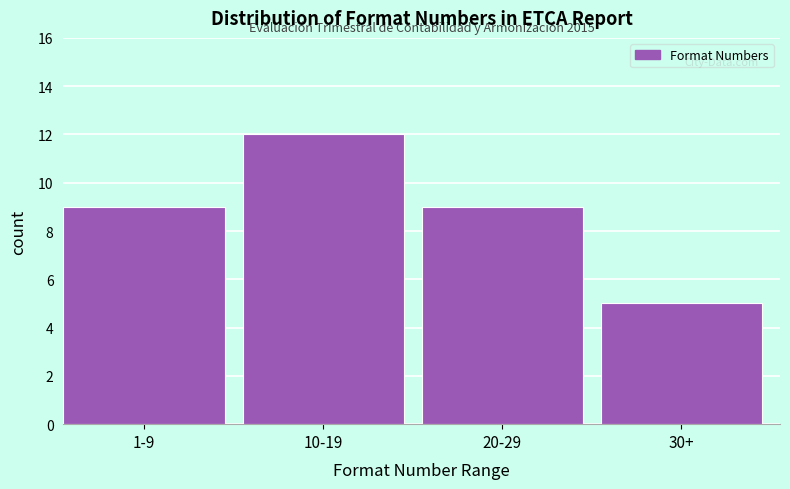

Reading left to right, transcribe all the data shown in this chart.

9	12	9	5